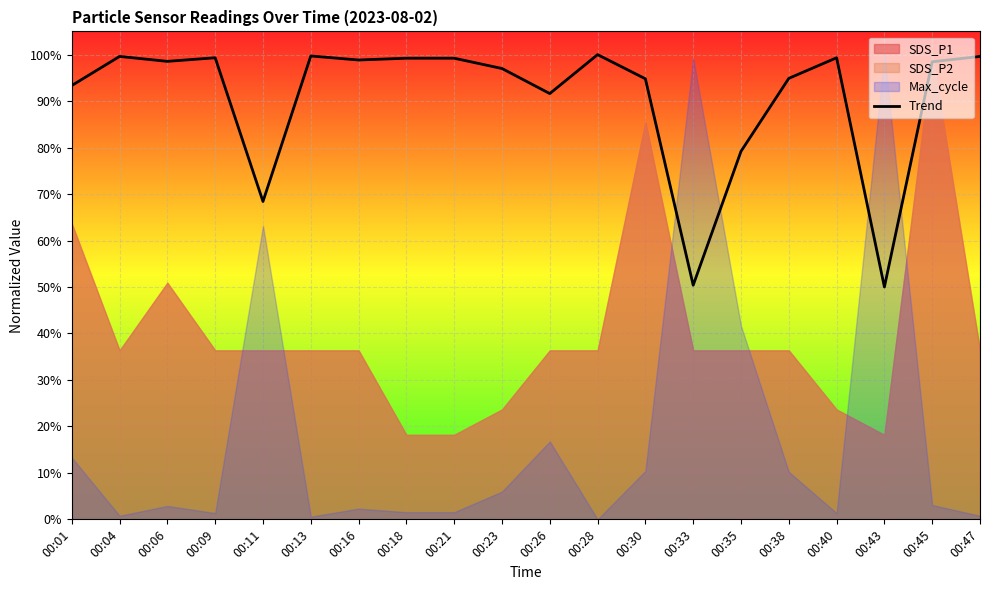

What is the greatest value displayed?

1.0